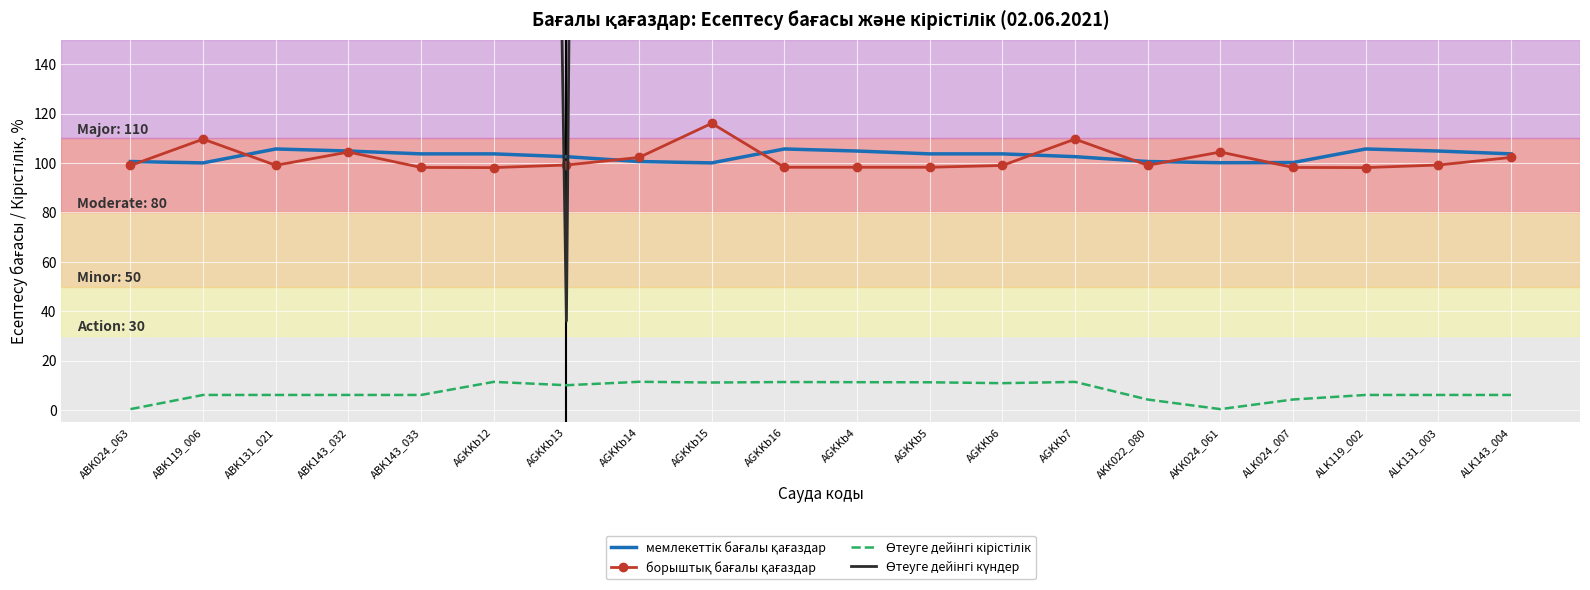

What is the label of the 16th point from the left?

AKK024_061